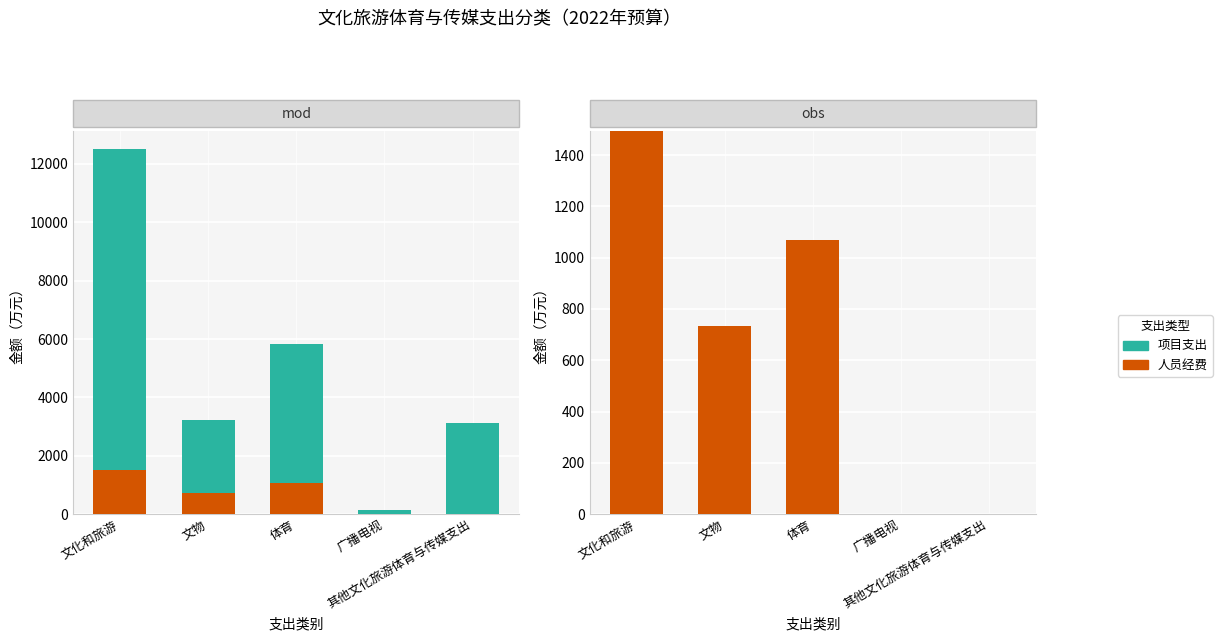

At which label does 人员经费 reach its peak?

文化和旅游